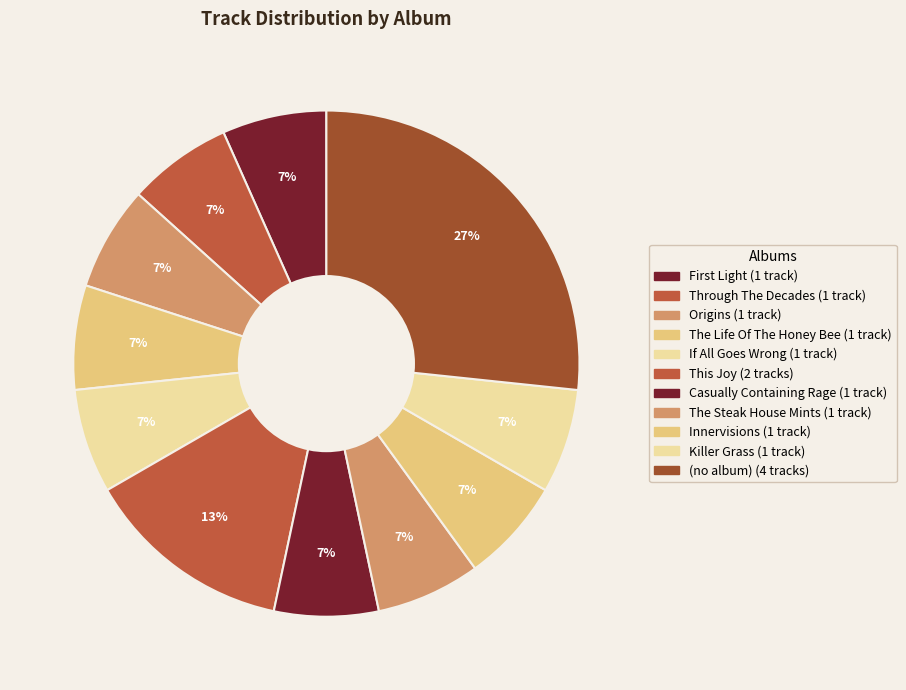

How many slices are in this pie chart?

11